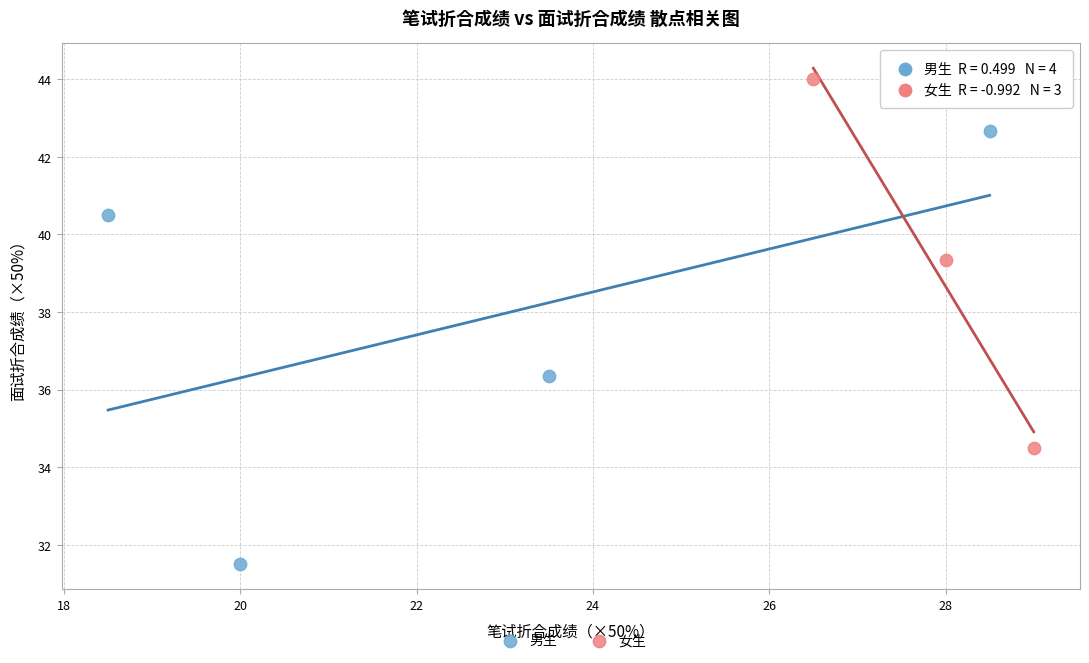

Which series has the largest Y range (max minus min)?

男生